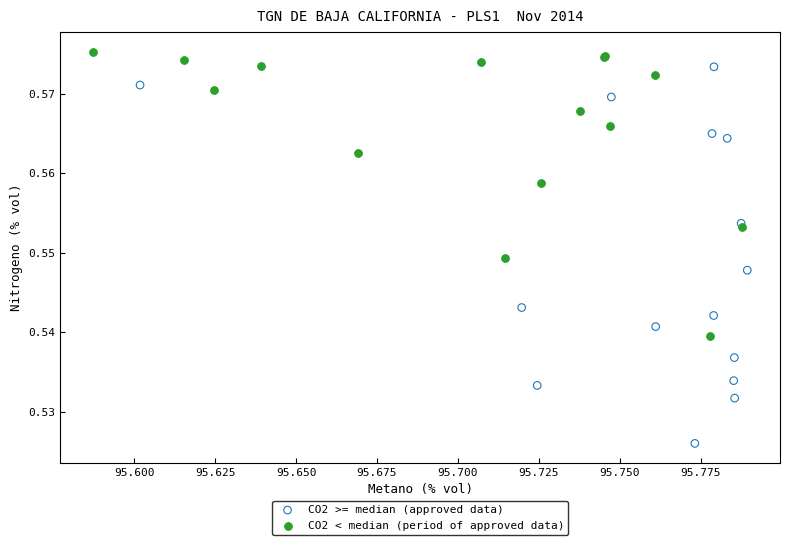

Which series contains the highest Y value?

CO2 < median (period of approved data)